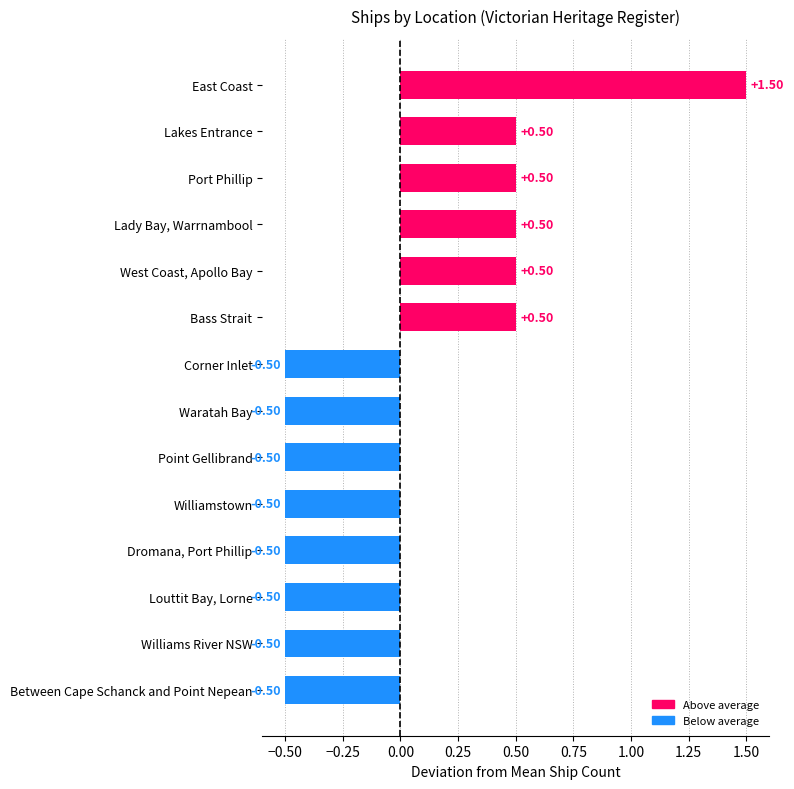

Does the chart contain stacked bars?

No